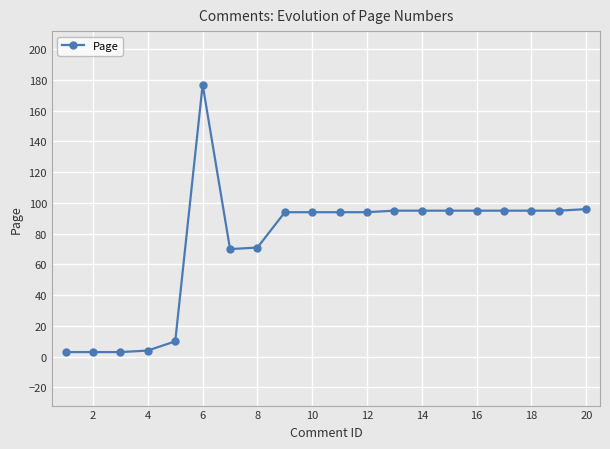

True or false: there are more than 0 points higher than both neighbors.

True